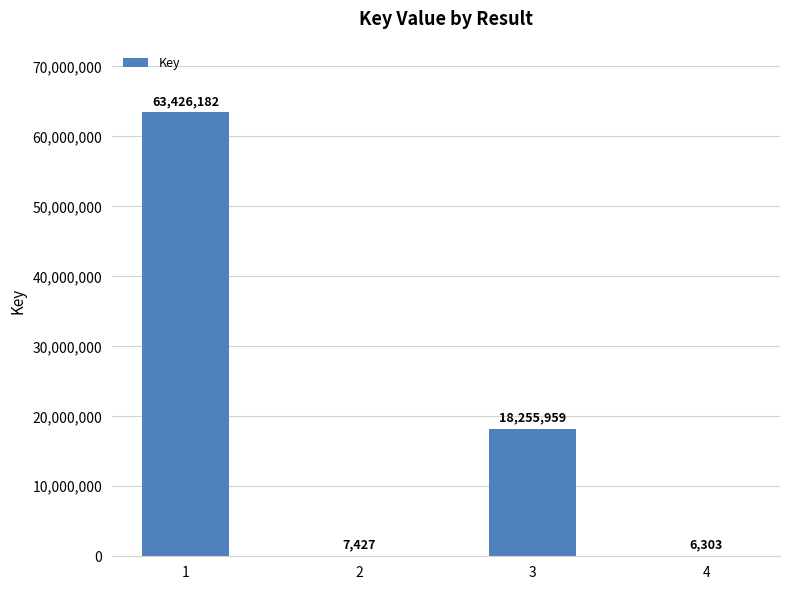

What is the average value?

20423968